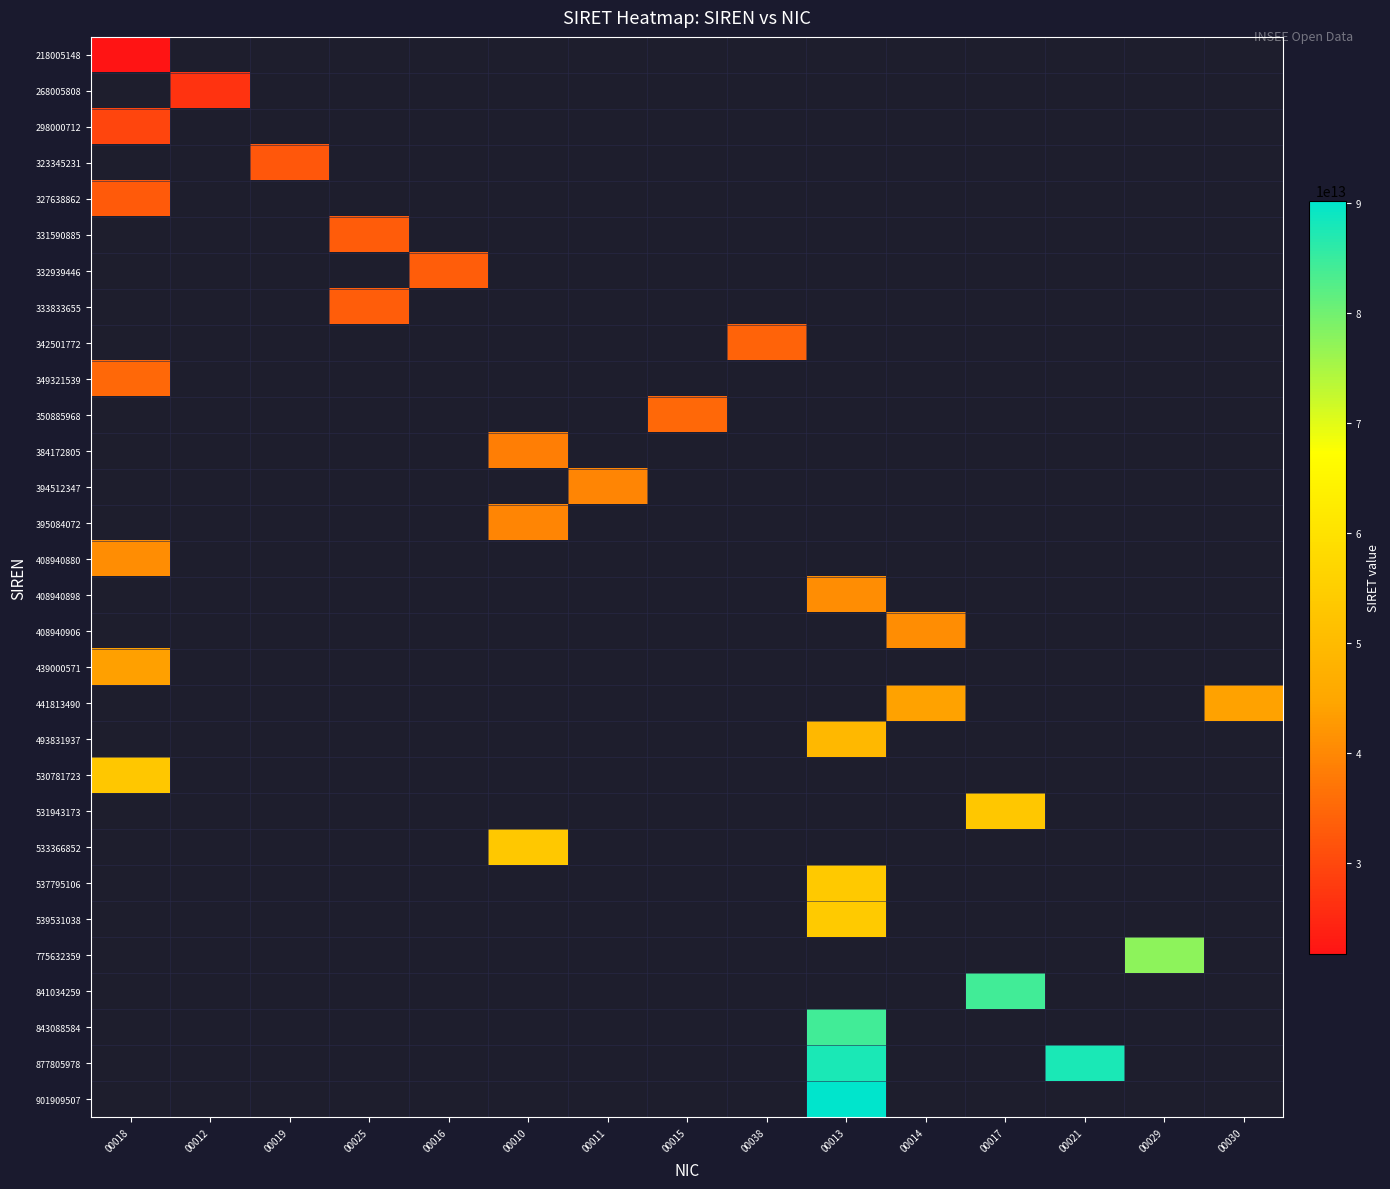

Which has a higher value, 00029 or 00014?

00014